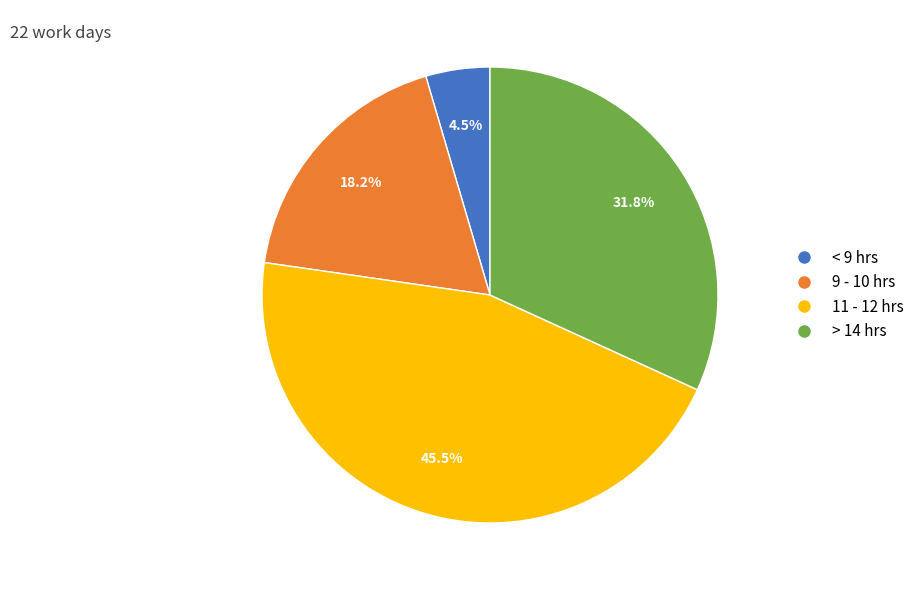

Which category has the biggest portion of the pie?

11 - 12 hrs